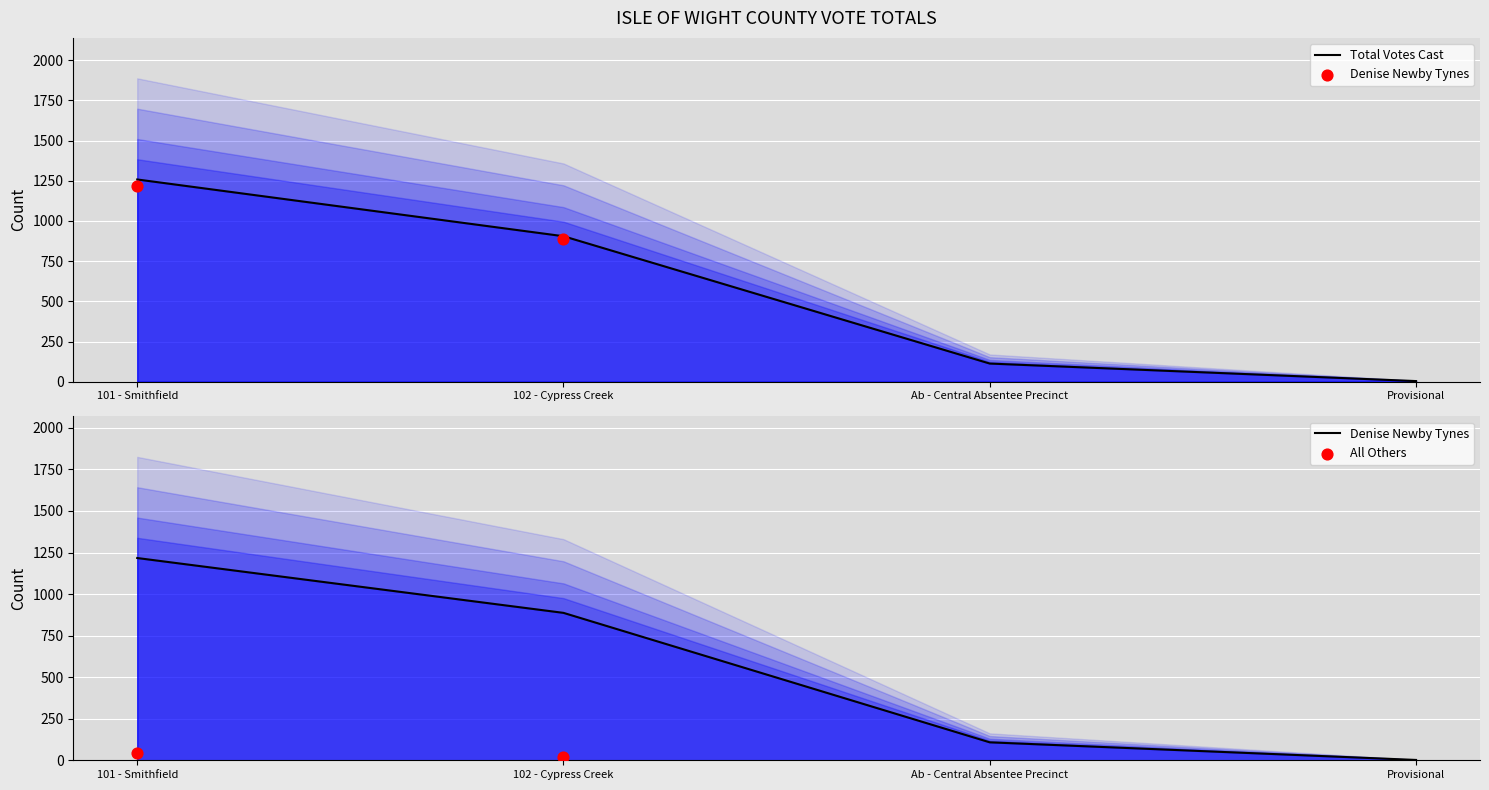

At which category is the sum across all series the highest?

101 - Smithfield